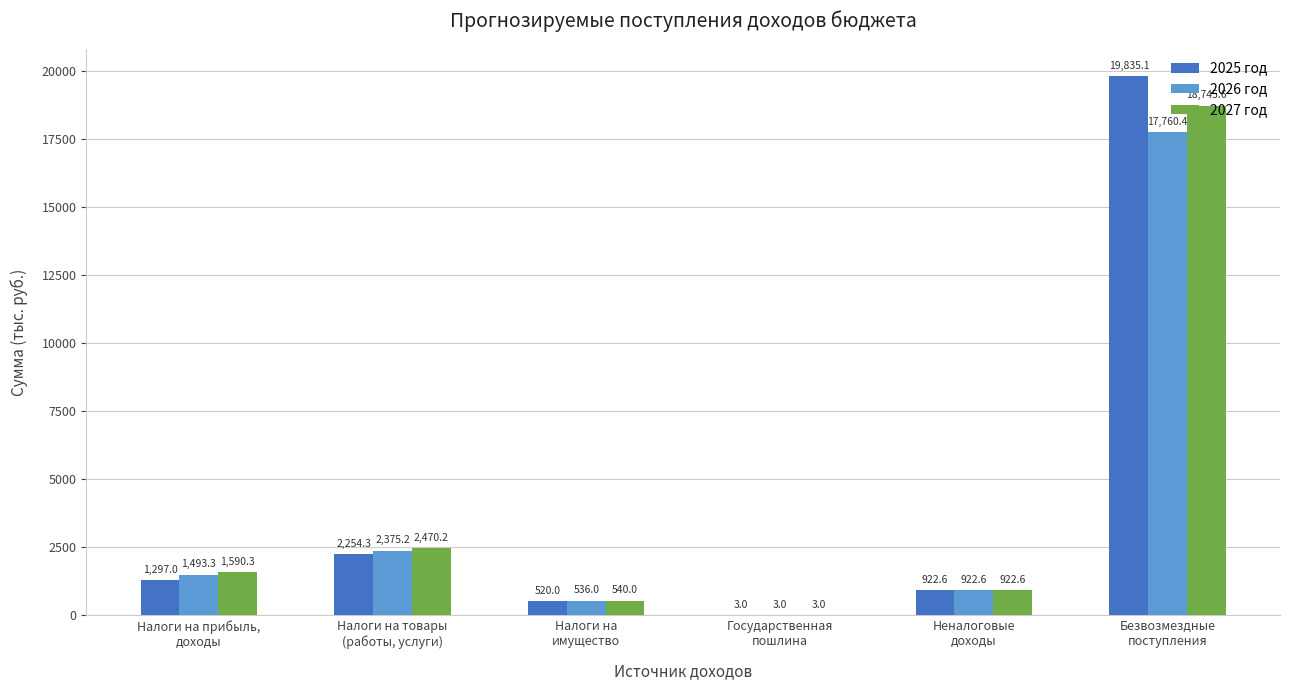

Reading right to left, what are all the values shown in this chart?

2025 год: 19835.1	922.6	3.0	520.0	2254.3	1297.0
2026 год: 17760.4	922.6	3.0	536.0	2375.2	1493.3
2027 год: 18745.6	922.6	3.0	540.0	2470.2	1590.3